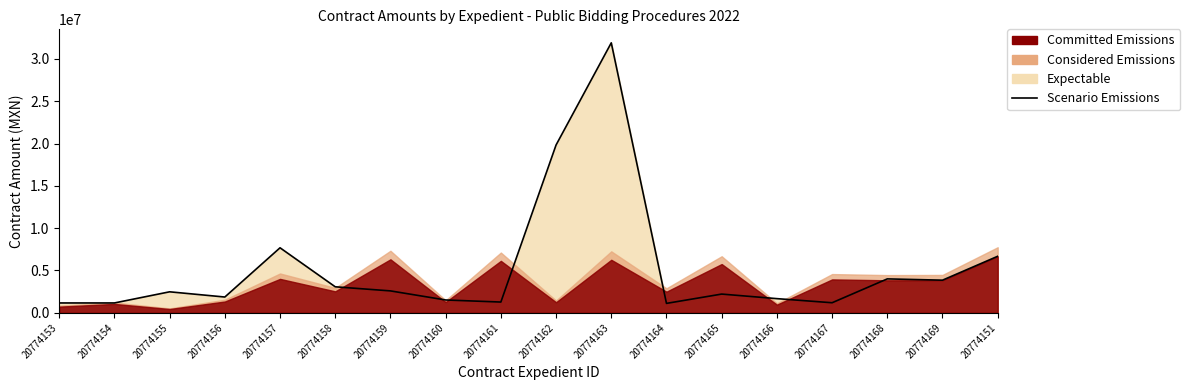

What is the average value?

5292000.4